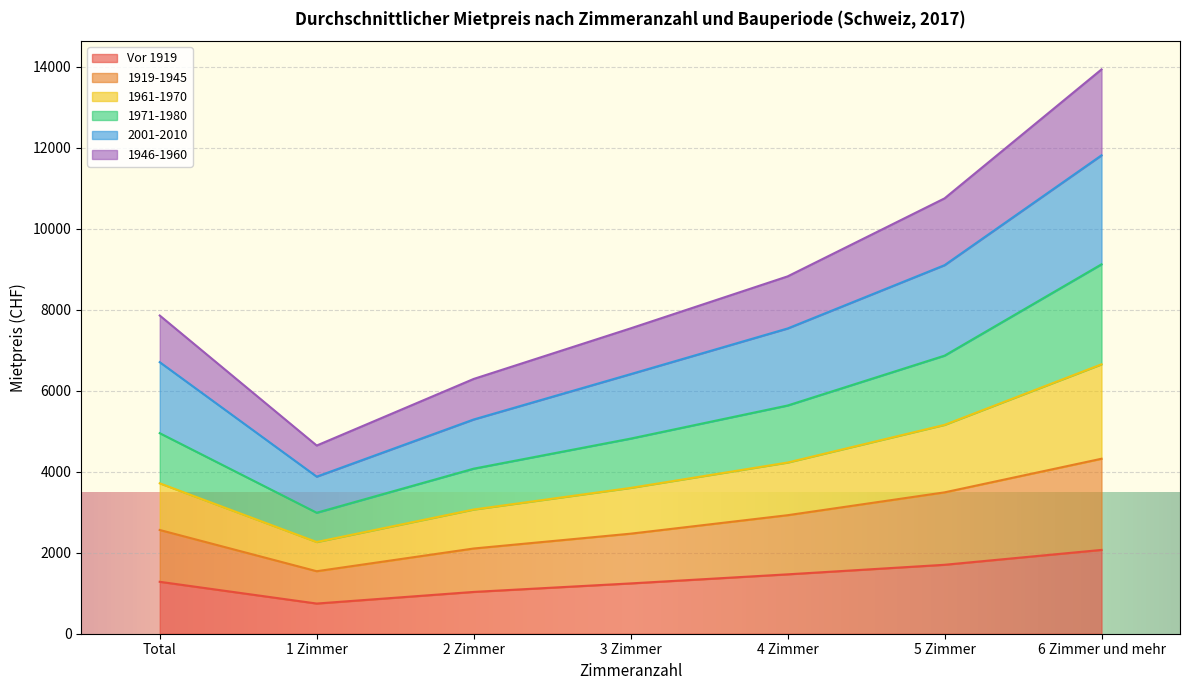

What is the difference between the highest and lowest values at 4 Zimmer?

7356